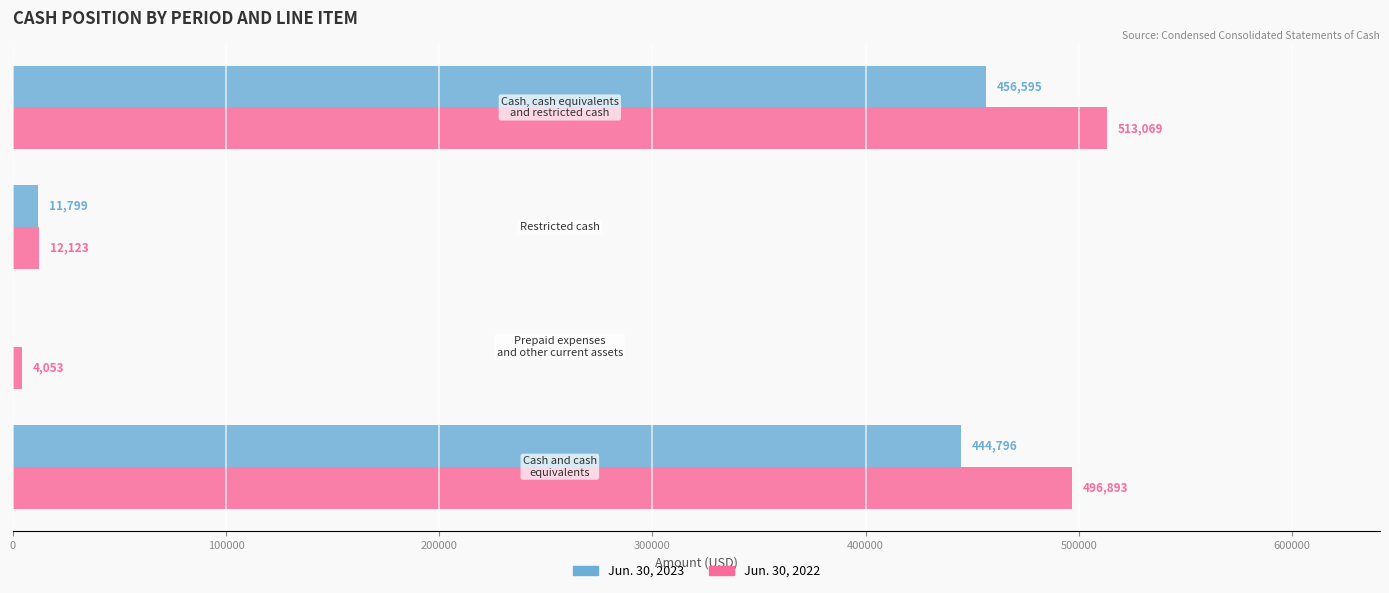

What is the sum of all Jun. 30, 2023 values?

913190